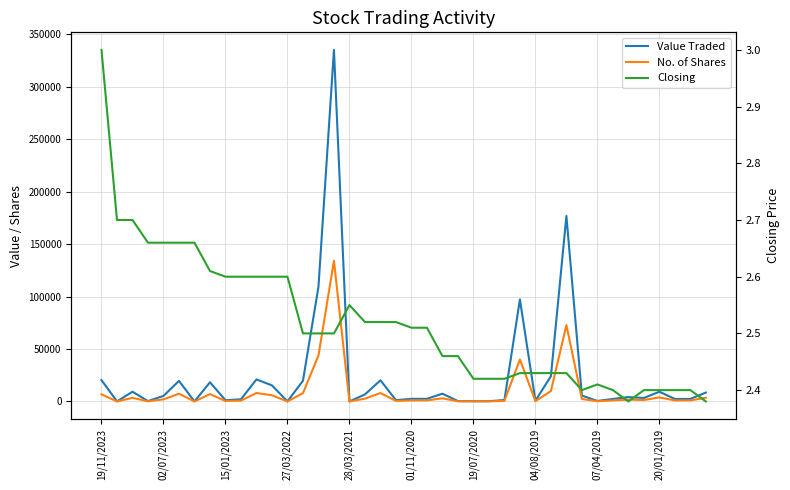

How many data points in No. of Shares are less than 1752?

20